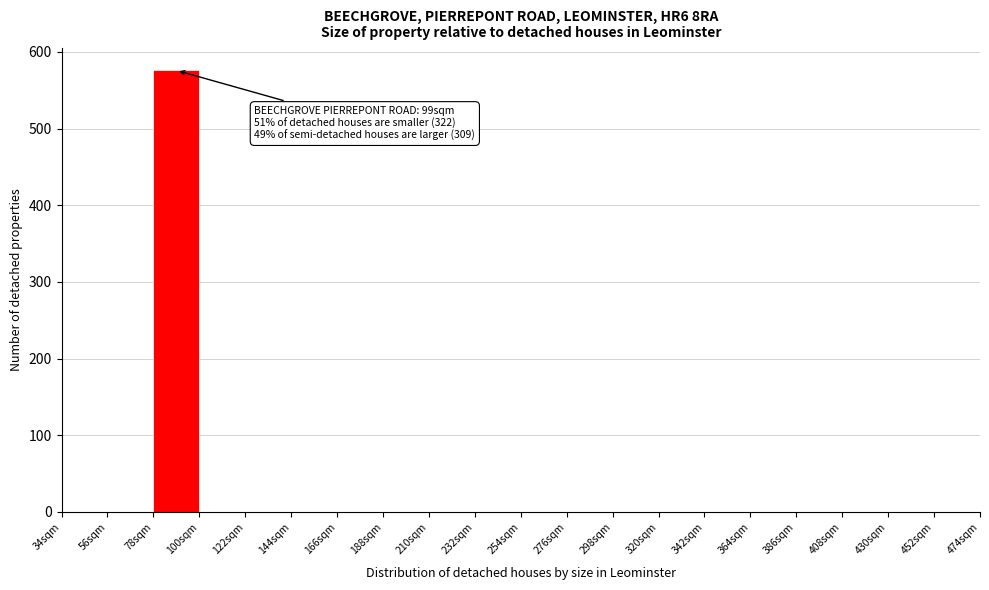

Which range on the x-axis has the tallest bar?

78 to 100